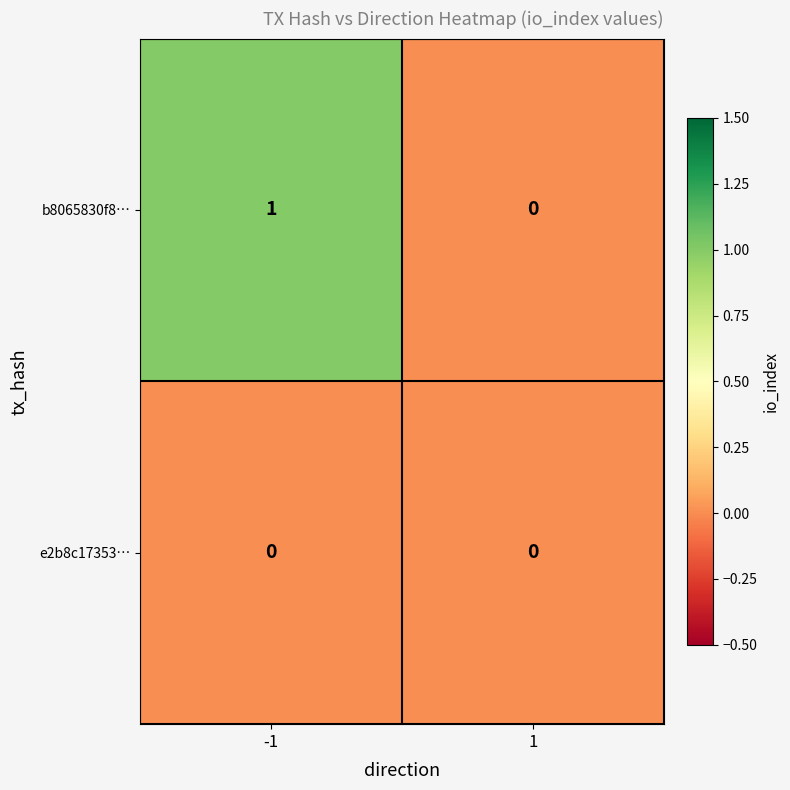

Which series has the largest total across all categories?

b8065830f8…